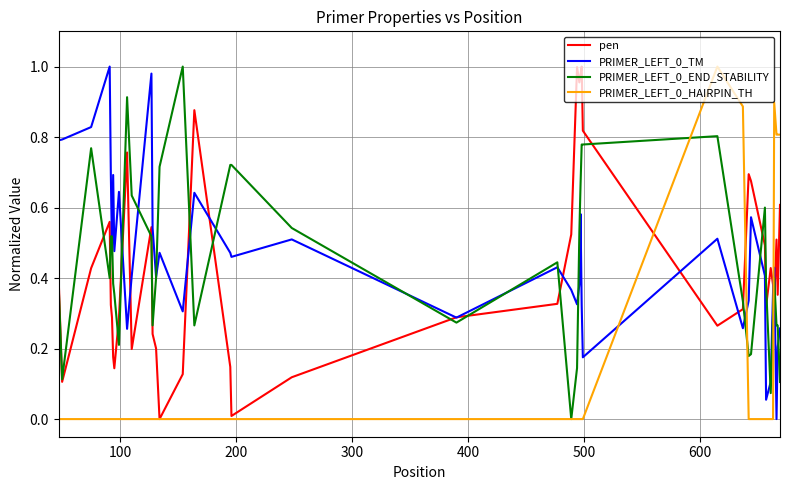

How many lines are shown in the chart?

4